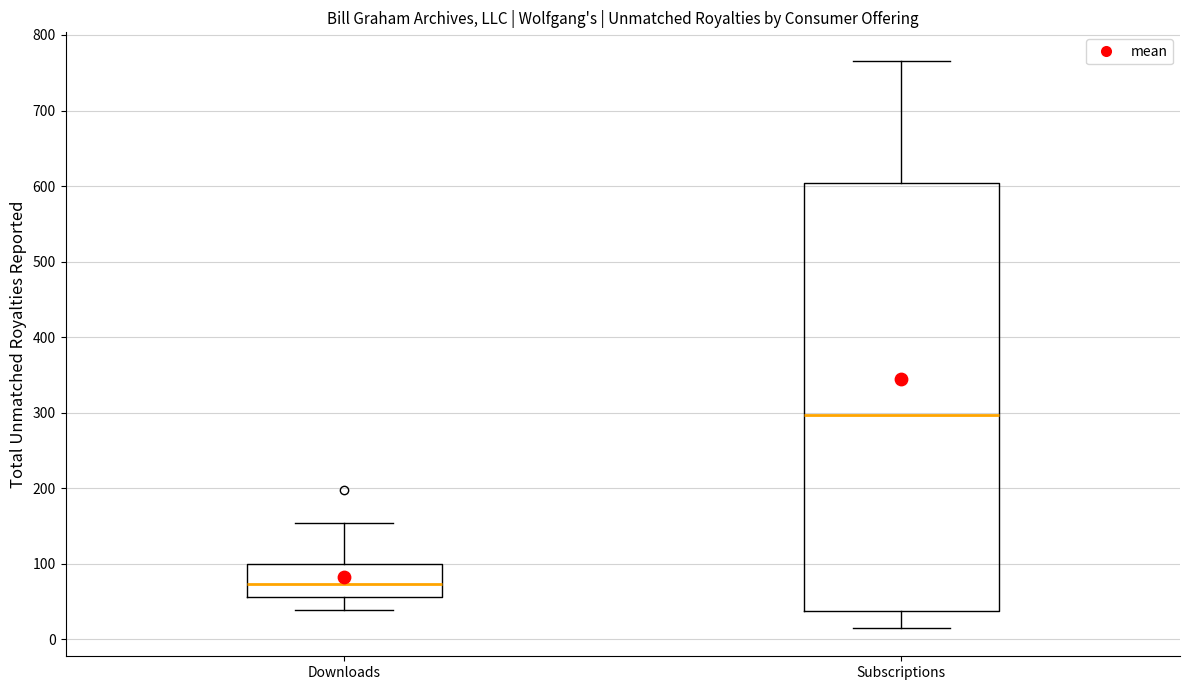

Reading left to right, read every box against the y-axis: the position of its median line, the range the box covers, and the ends of its whiskers. The values are not printed on the chart, so give them approximately, as read against the axis.

Downloads: median 70, box 60 to 100, whiskers 40 to 150
Subscriptions: median 300, box 40 to 600, whiskers 10 to 770